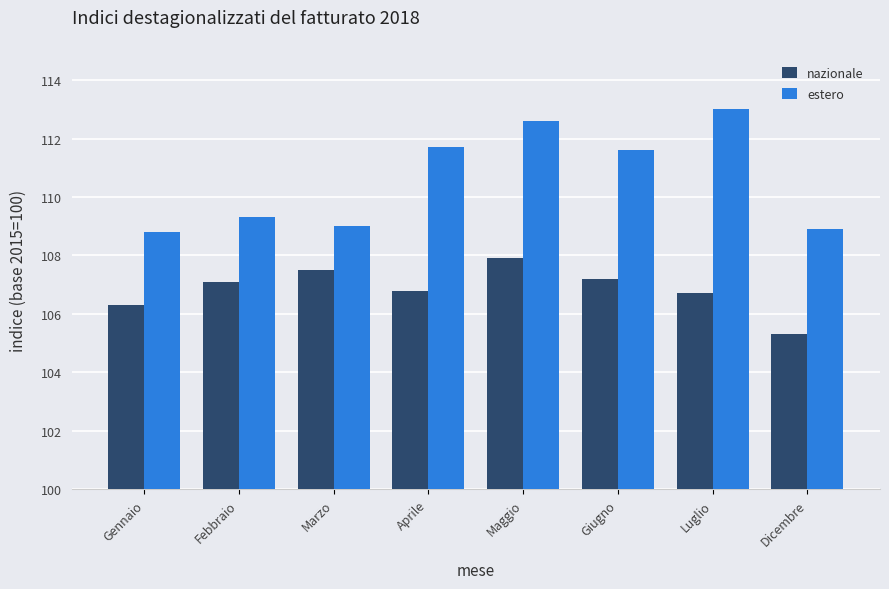

What is the maximum value for estero?

113.0